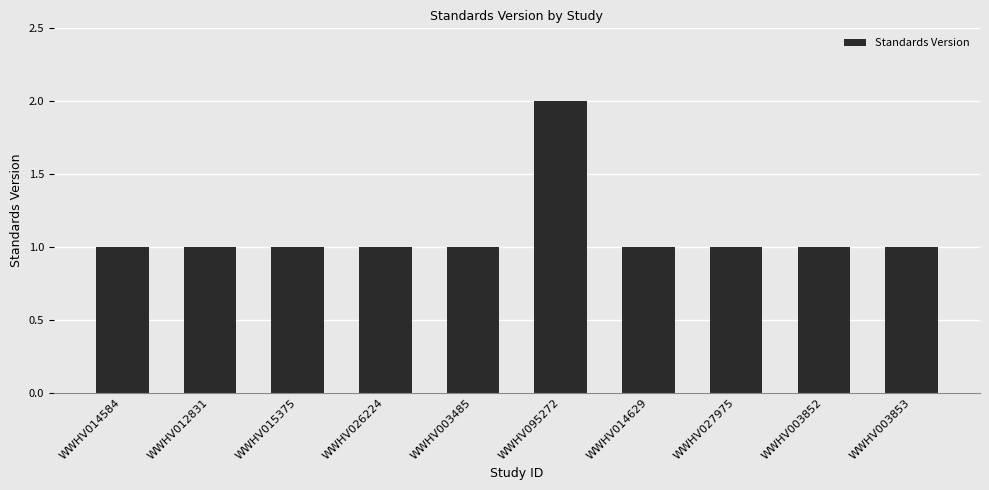

What is the label of the 7th bar from the left?

WWHV014629